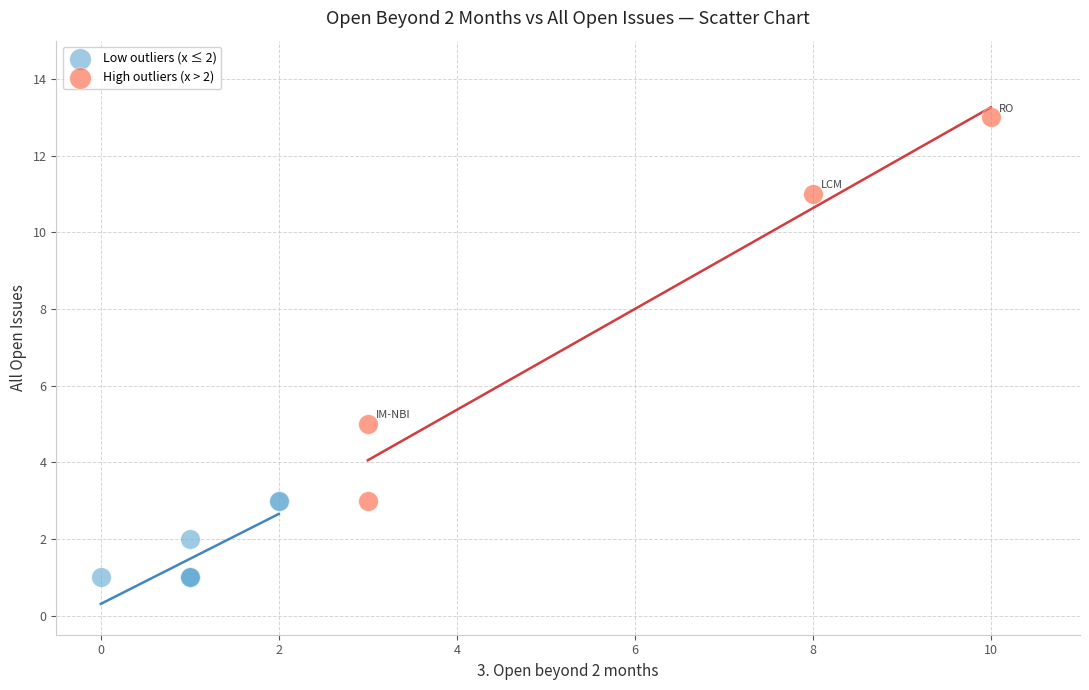

Which series contains the lowest Y value?

Low outliers (x ≤ 2)